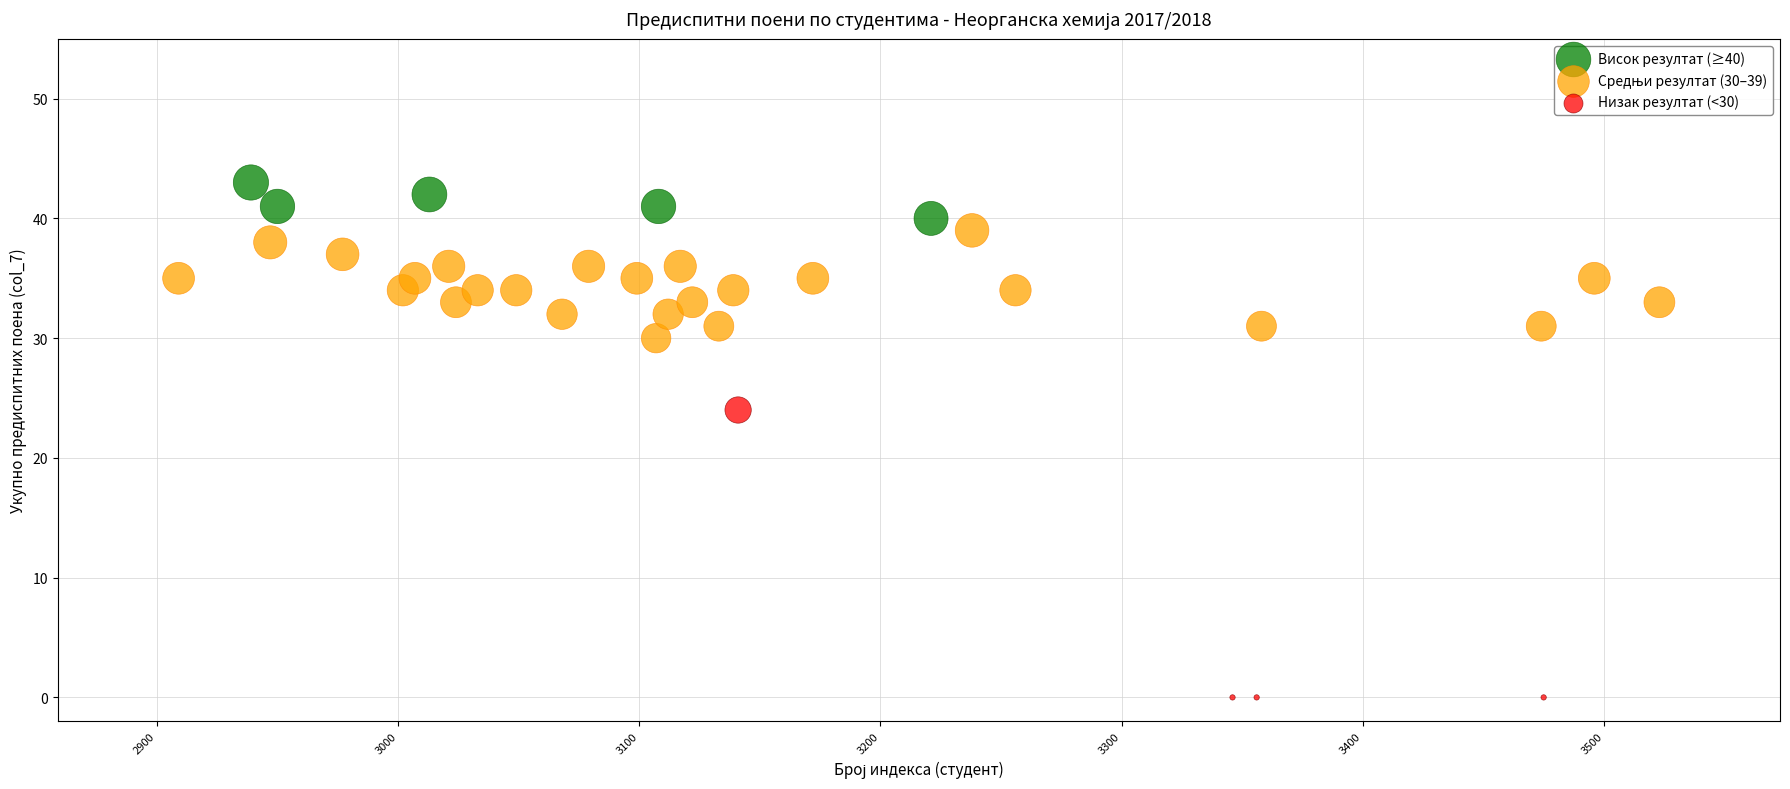

Which series contains the lowest Y value?

Низак резултат (<30)